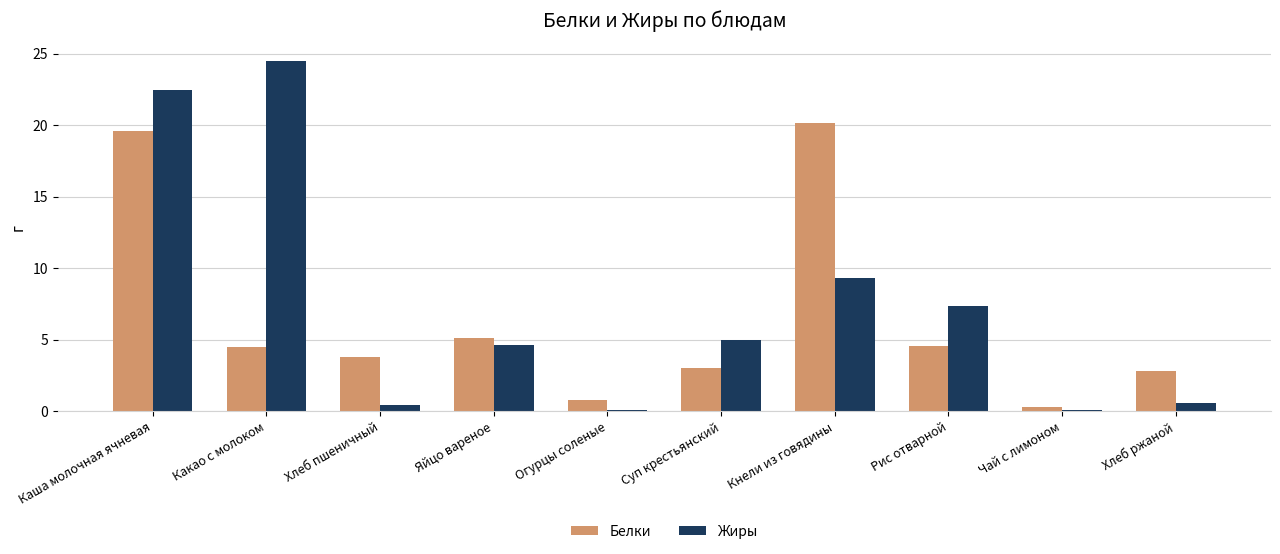

What is the highest value of the Жиры series?

24.5